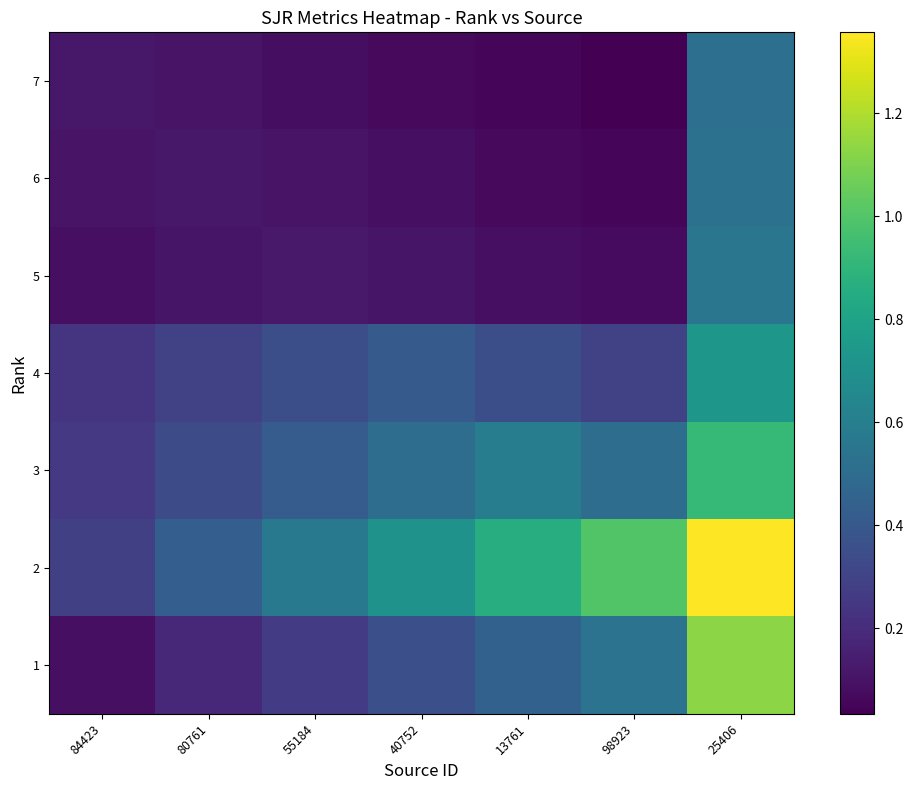

Rank the series at 84423 from highest to lowest value.

2, 3, 4, 7, 6, 5, 1